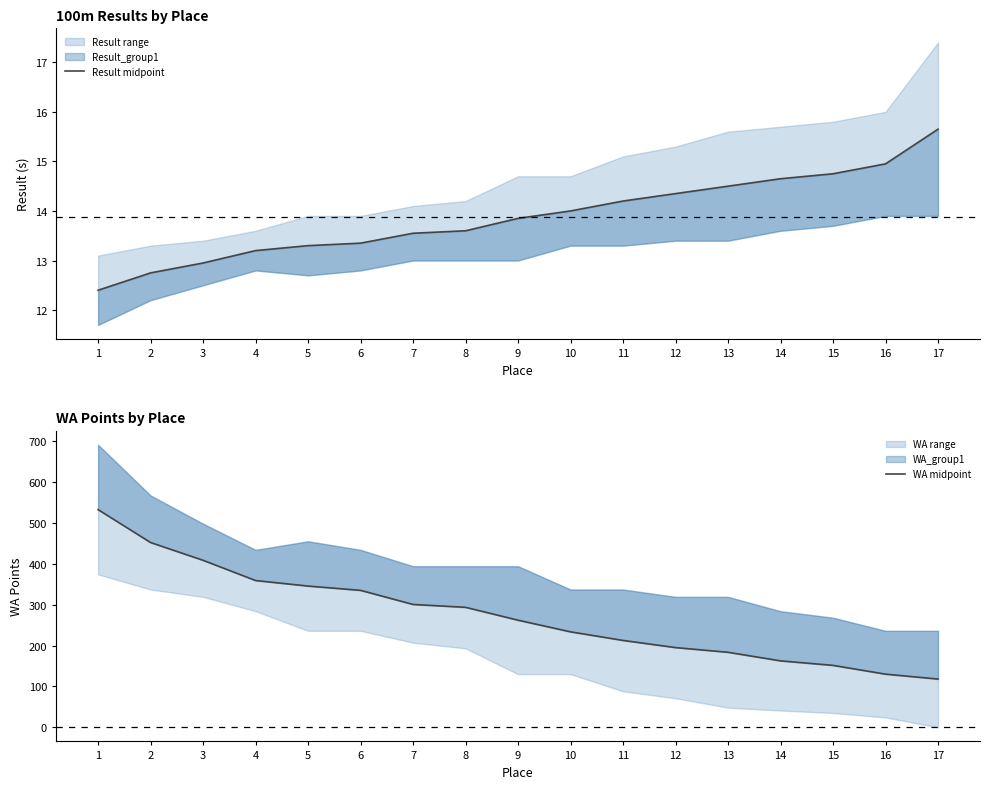

Which series has the widest spread of values?

WA midpoint